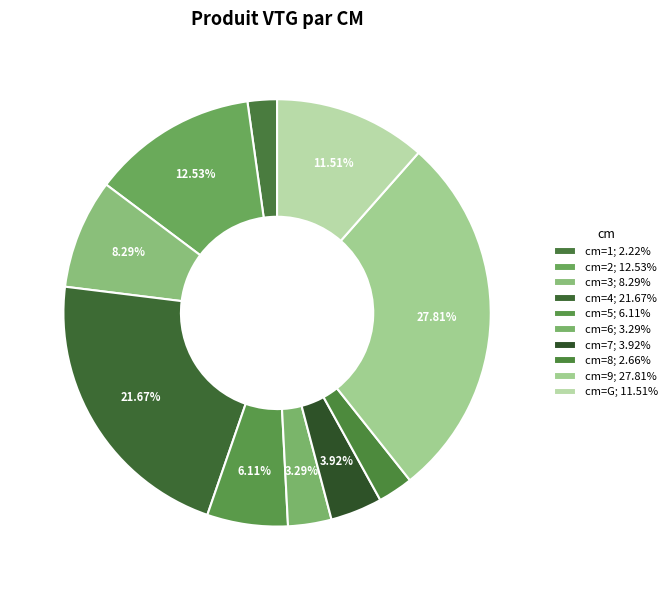

How many segments does this pie chart have?

10